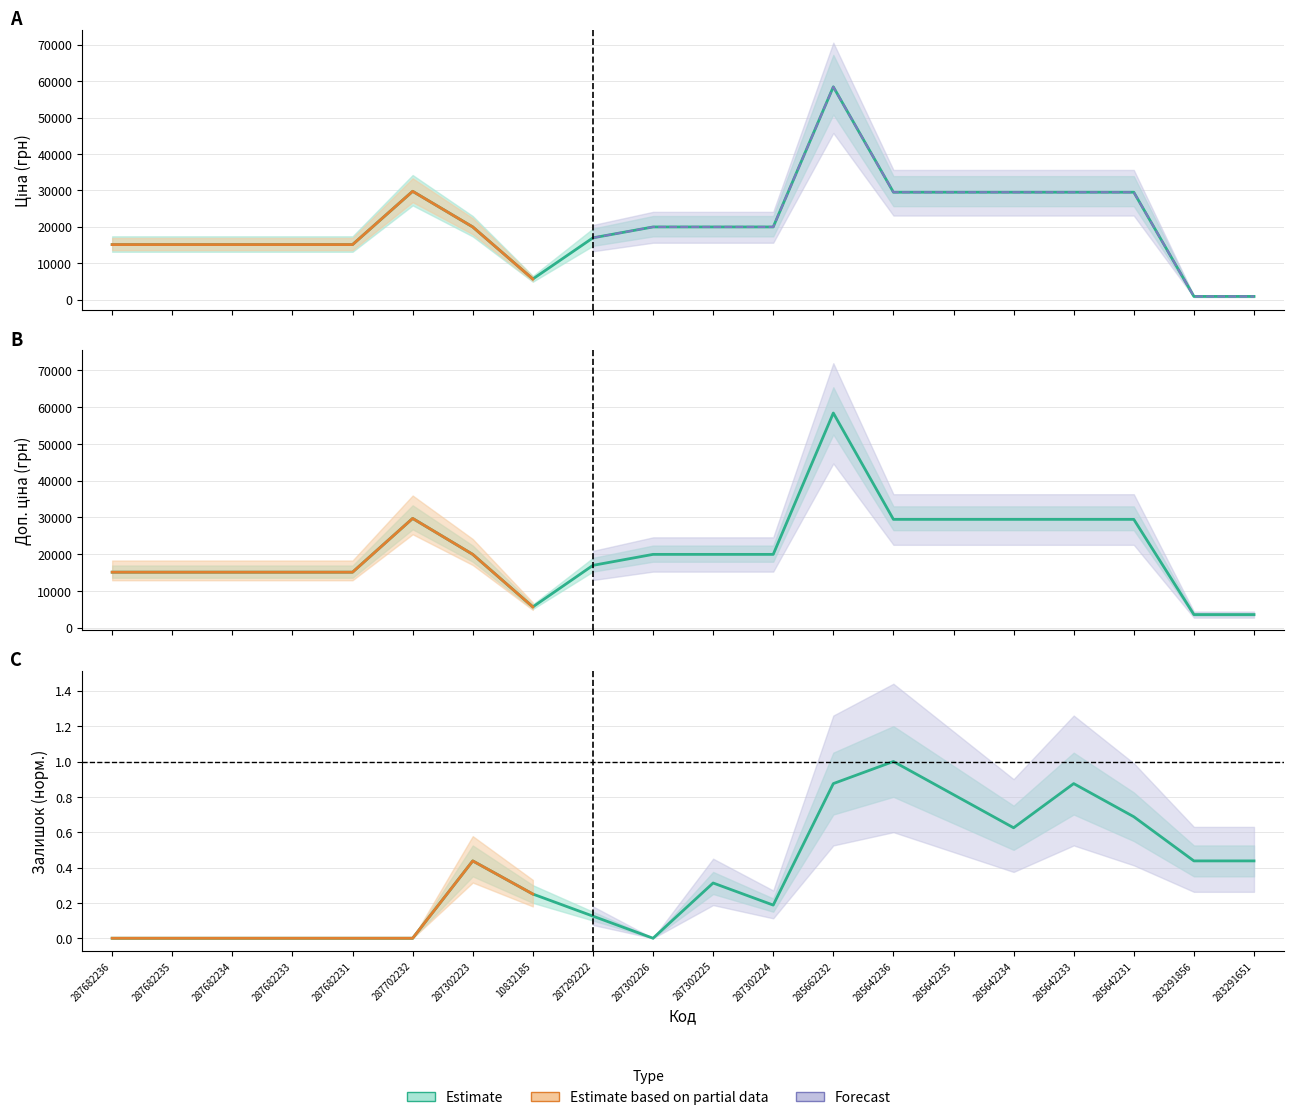

What is the value of the Ціна point at the 12th from the left?

19964.2